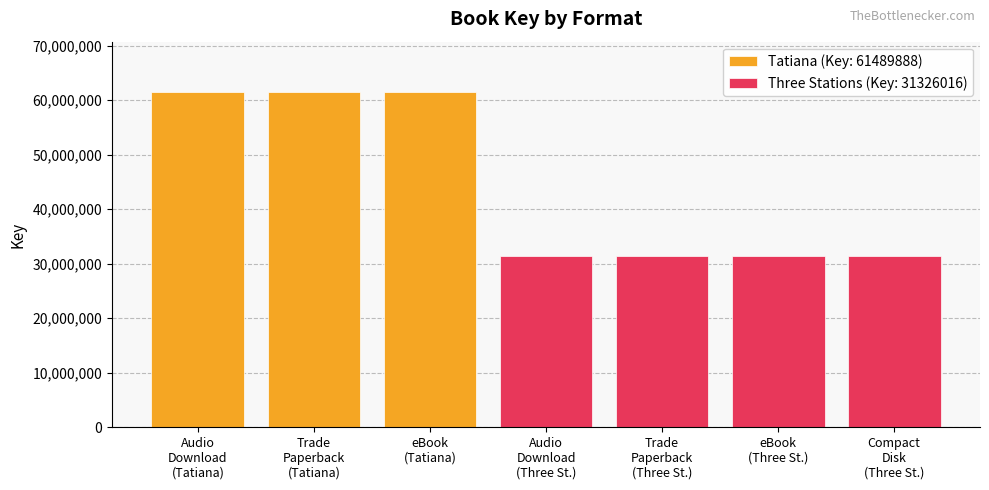

What value does the data have at Compact Disk?

31326016